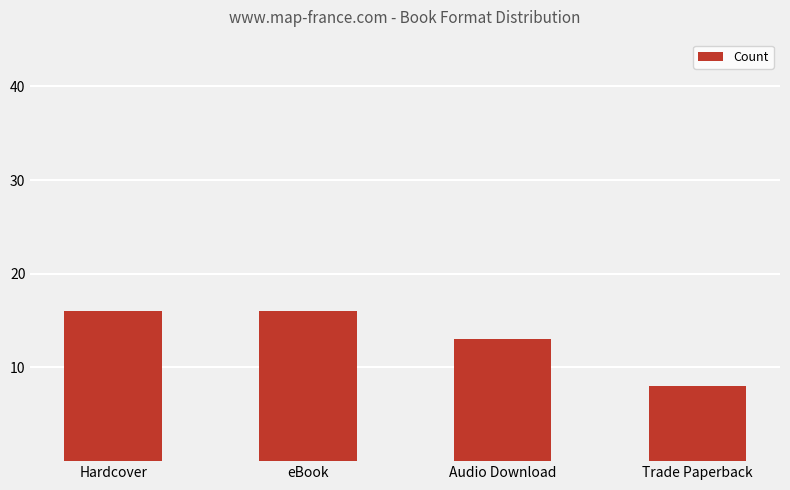

Count the values in the range 13 to 16.

3